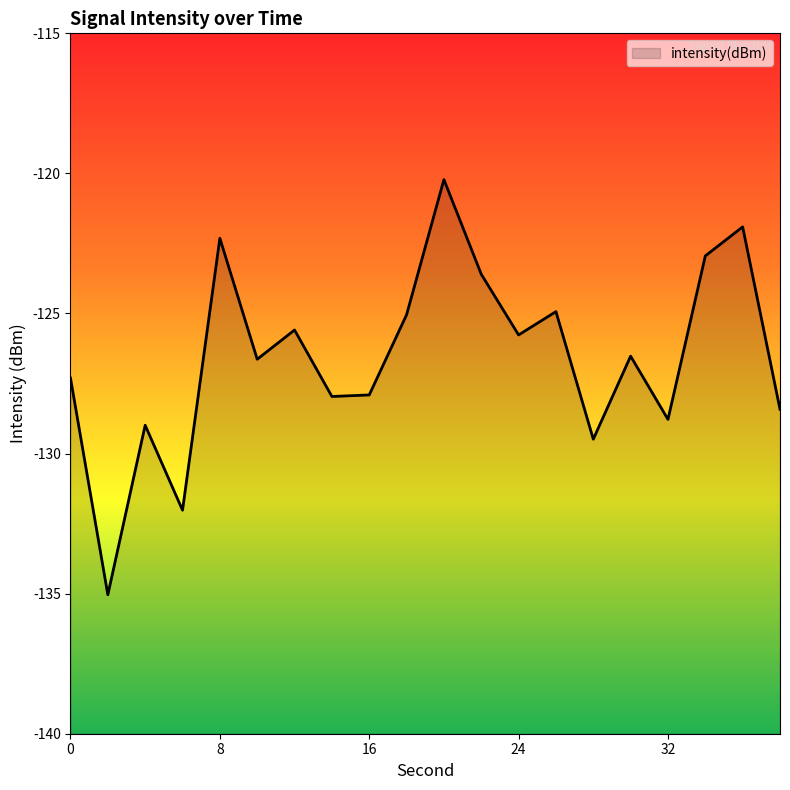

Where is the first local minimum?

2